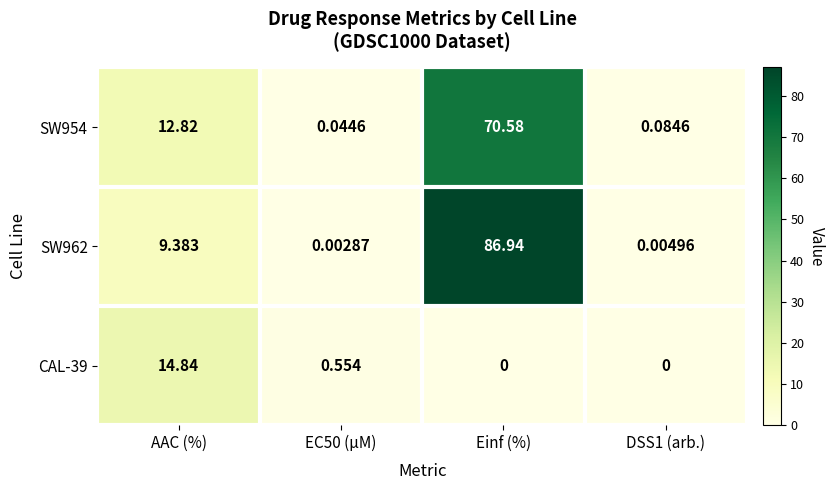

Is the value of SW954 at Einf (%) greater than the value of CAL-39 at Einf (%)?

Yes